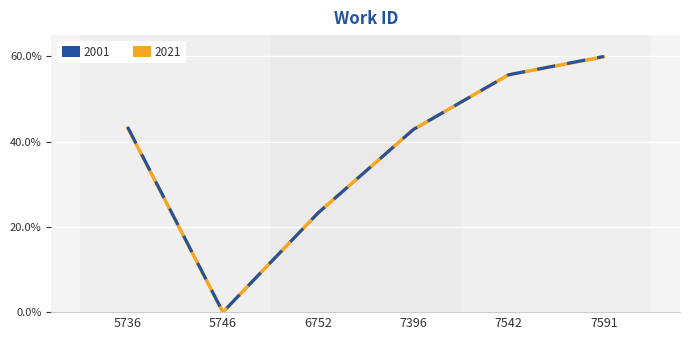

Which label corresponds to the largest value in the chart?

7591